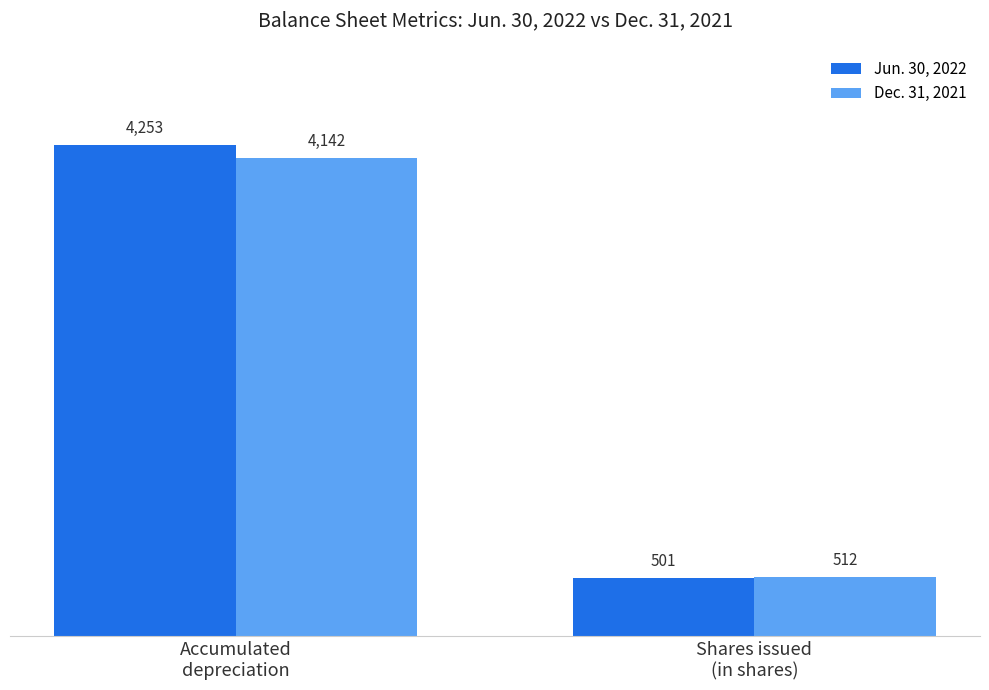

Is the value of Dec. 31, 2021 at Accumulated
depreciation greater than the value of Jun. 30, 2022 at Shares issued
(in shares)?

Yes